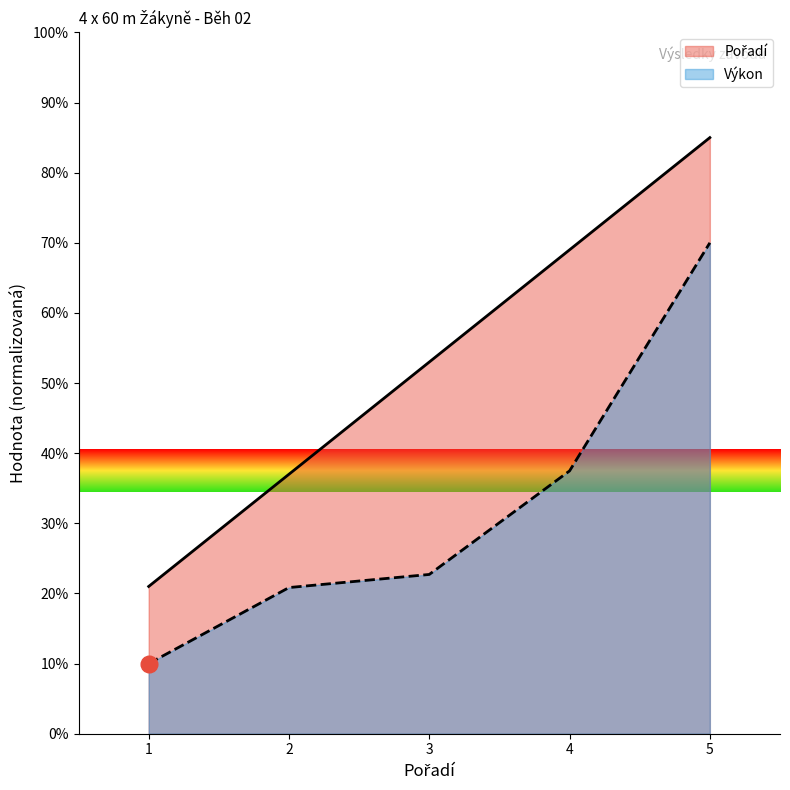

Rank the categories by Pořadí value from lowest to highest.

1, 2, 3, 4, 5